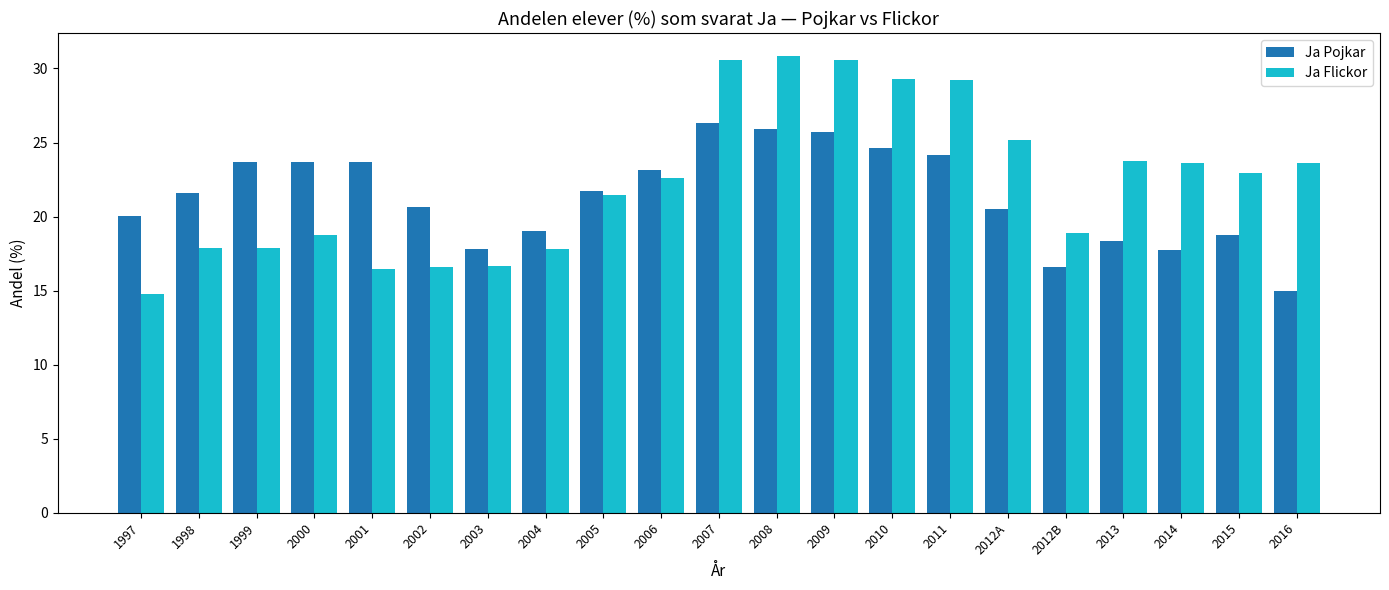

What position from the left is 2001?

5